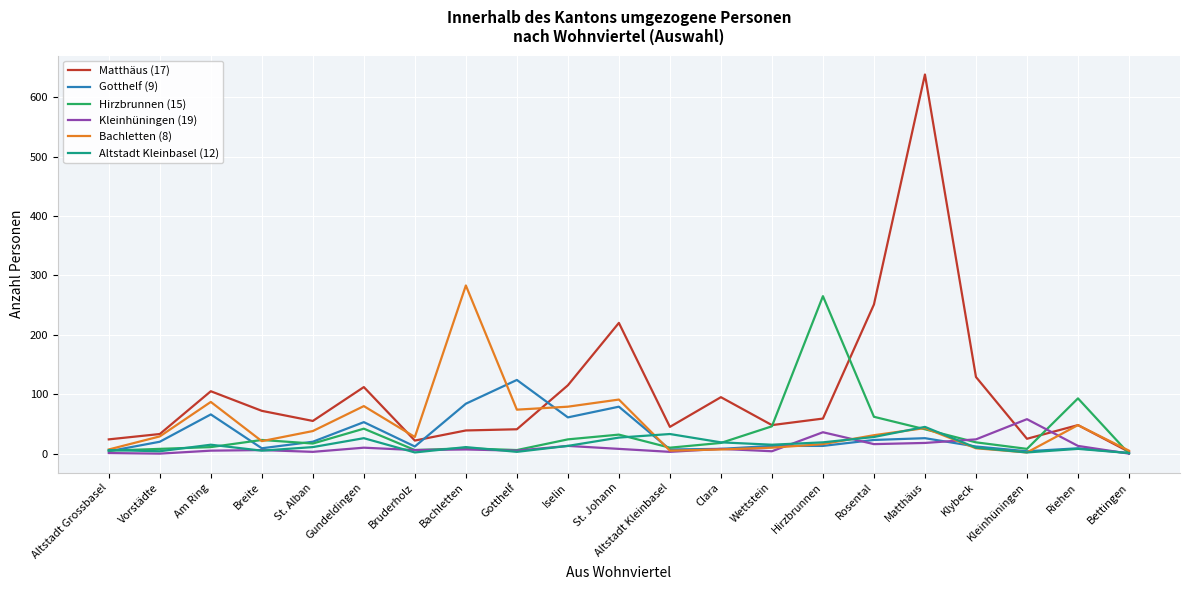

How many categories are shown in the chart?

21